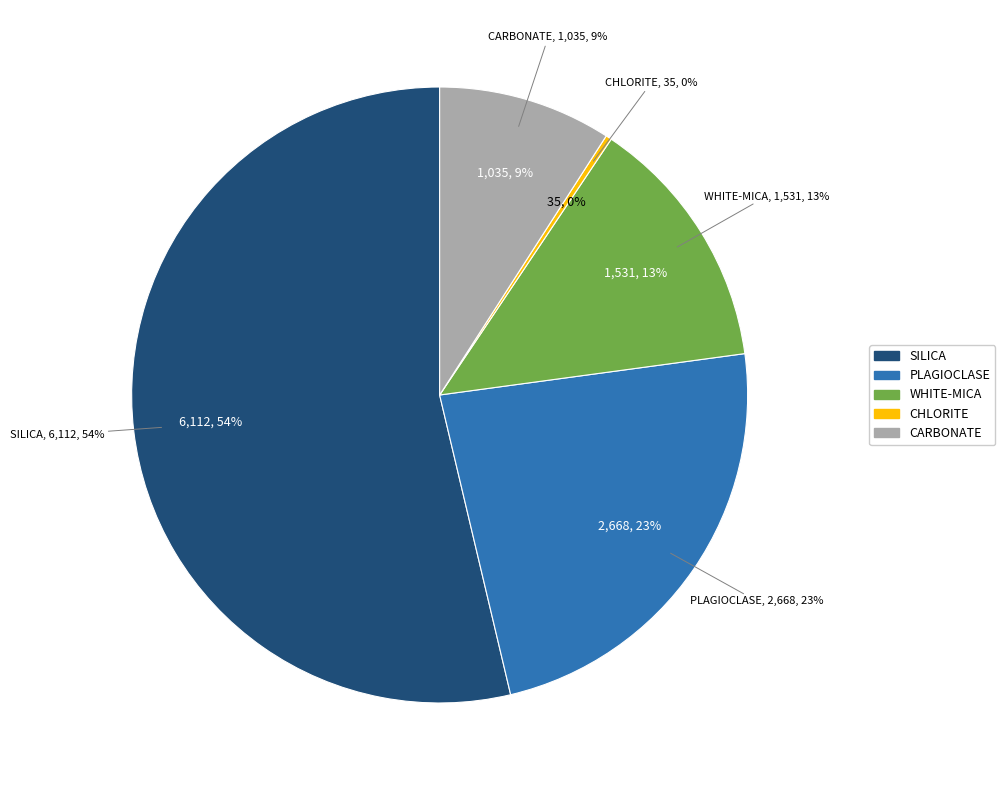

Which has a higher value, SILICA or WHITE-MICA?

SILICA